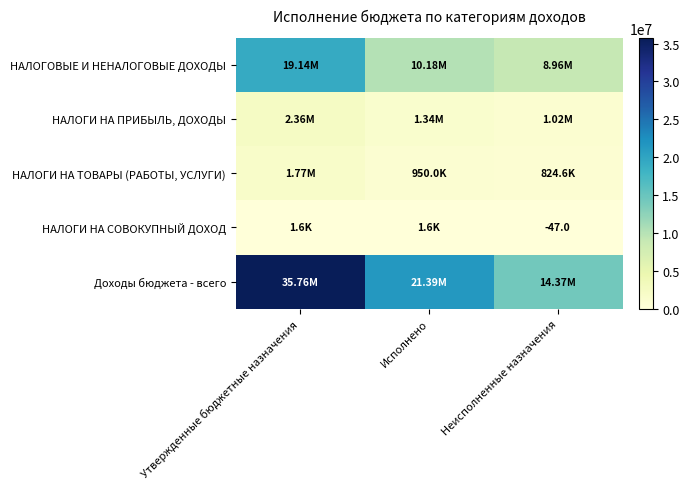

At which category is the sum across all series the highest?

Утвержденные бюджетные назначения